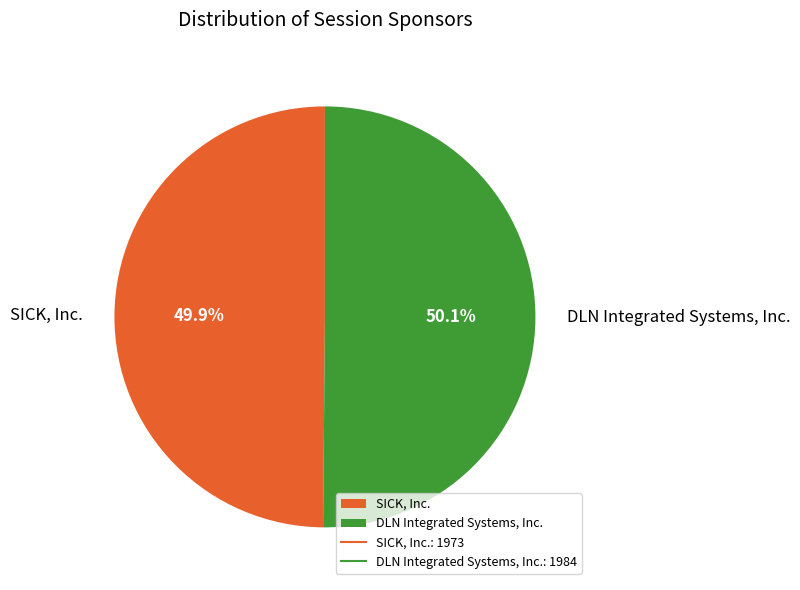

The SICK, Inc. slice represents 50% of the pie. True or false?

True